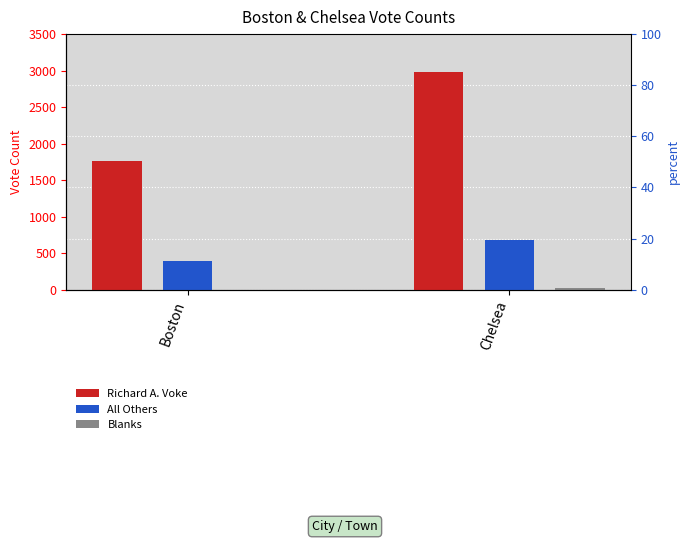

What is the total value across all series at Chelsea?

3677